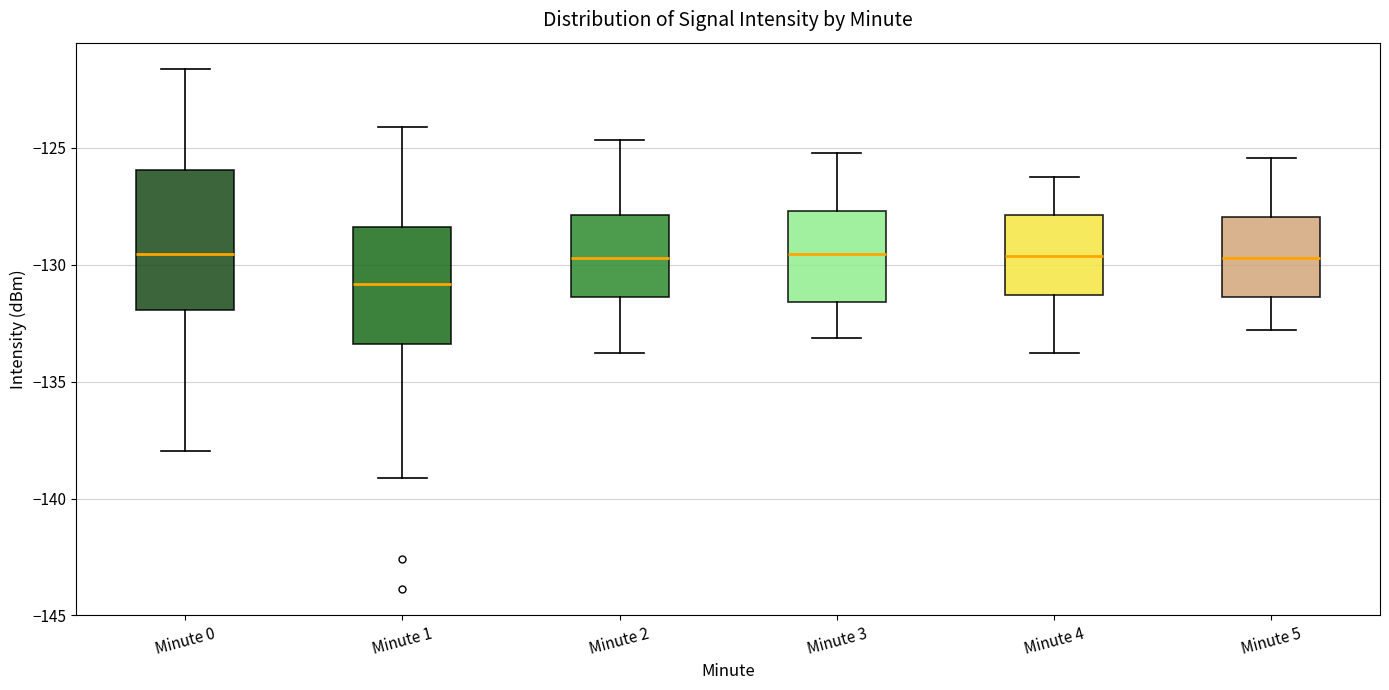

Which box is the tallest, from its lower edge to its upper edge?

Minute 0